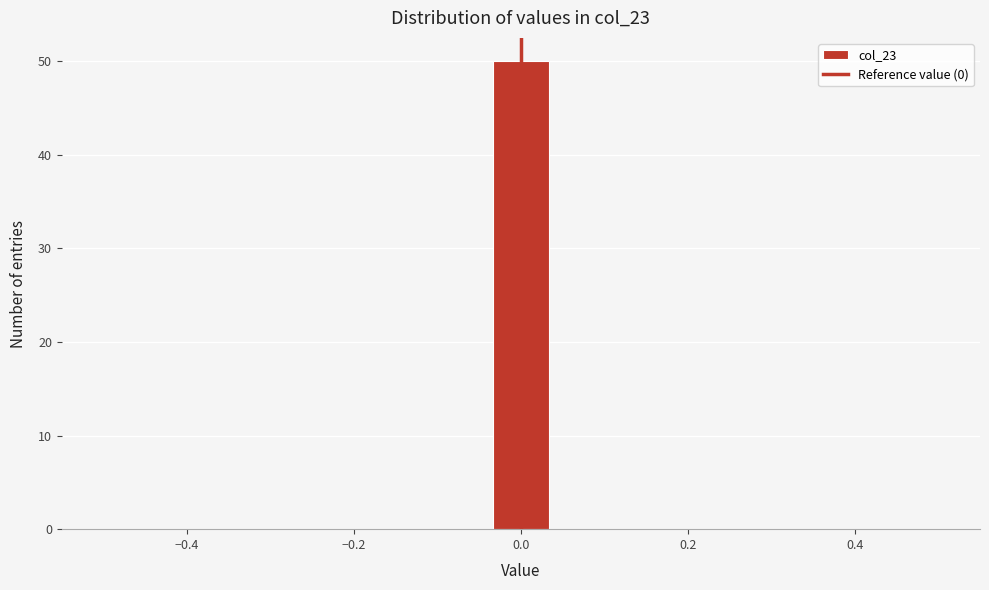

Read against the x-axis, roughly where is the centre of the tallest bar?

0.00